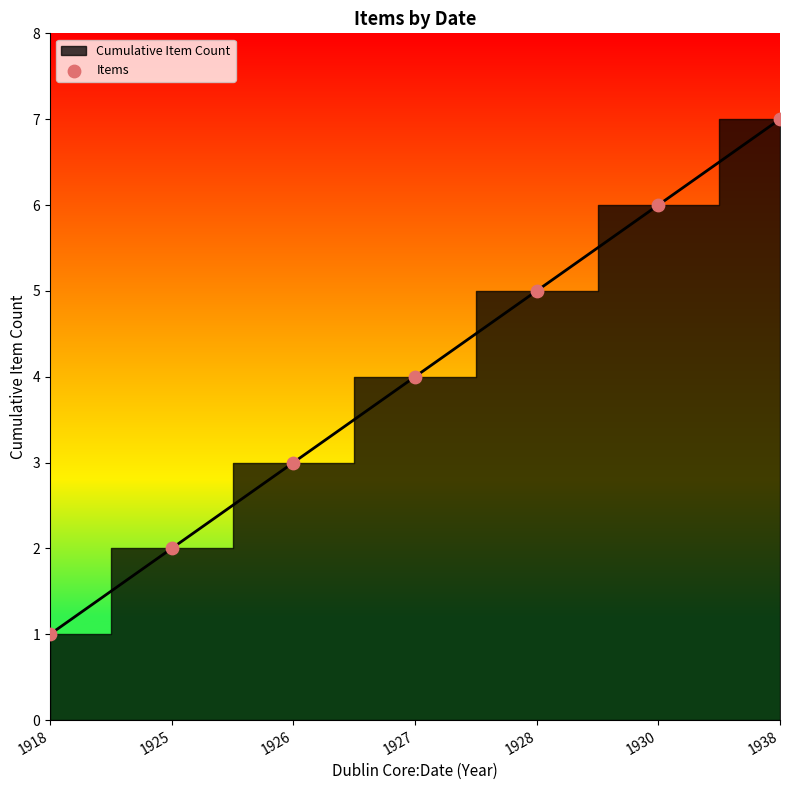

What is the average Y value?

4